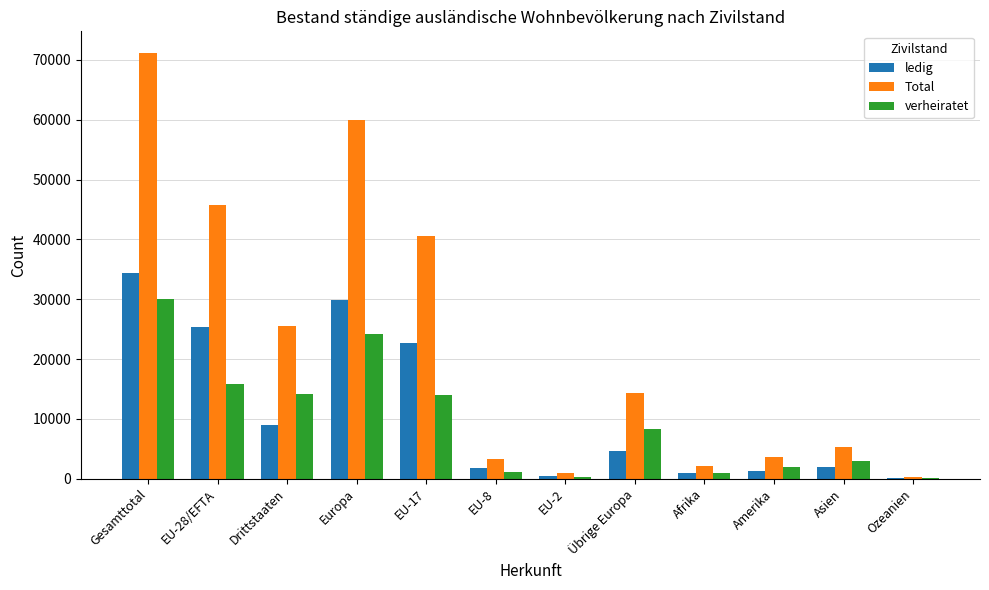

Which category has the highest value across all series?

Gesamttotal